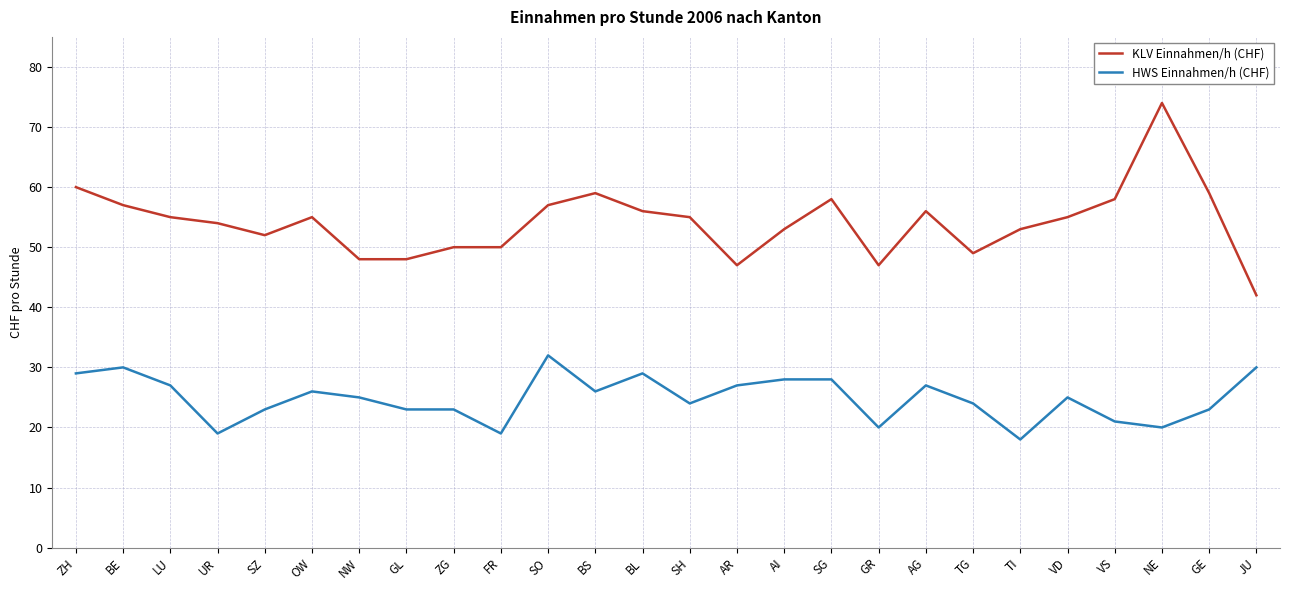

List the series in order of their peak value, lowest first.

HWS Einnahmen/h (CHF), KLV Einnahmen/h (CHF)